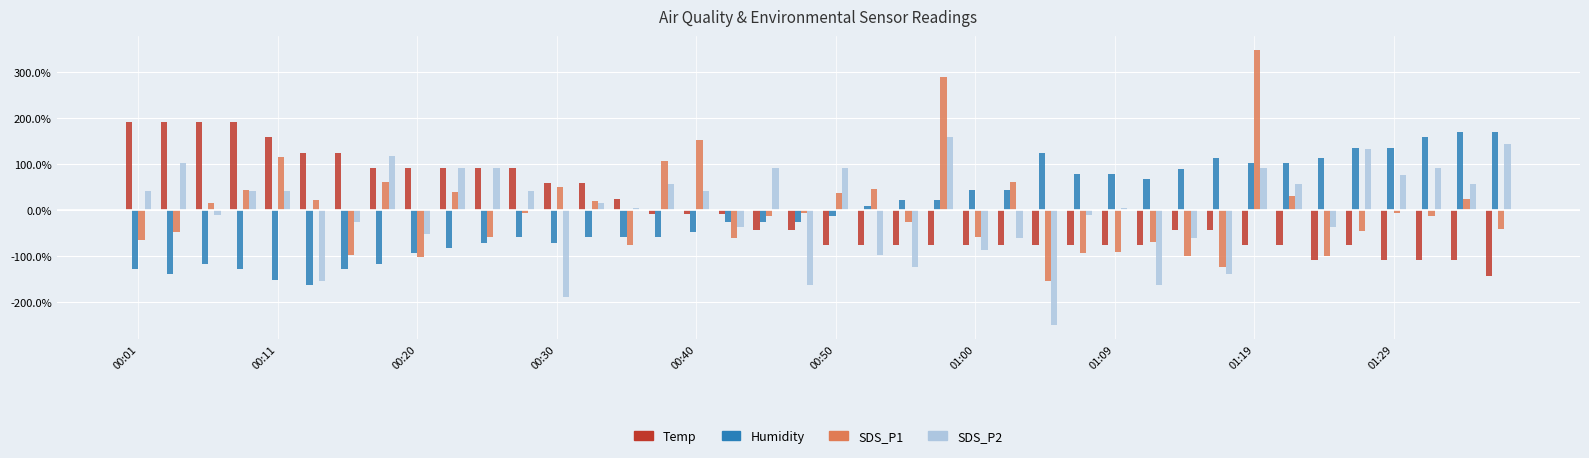

How many series are shown in this chart?

4